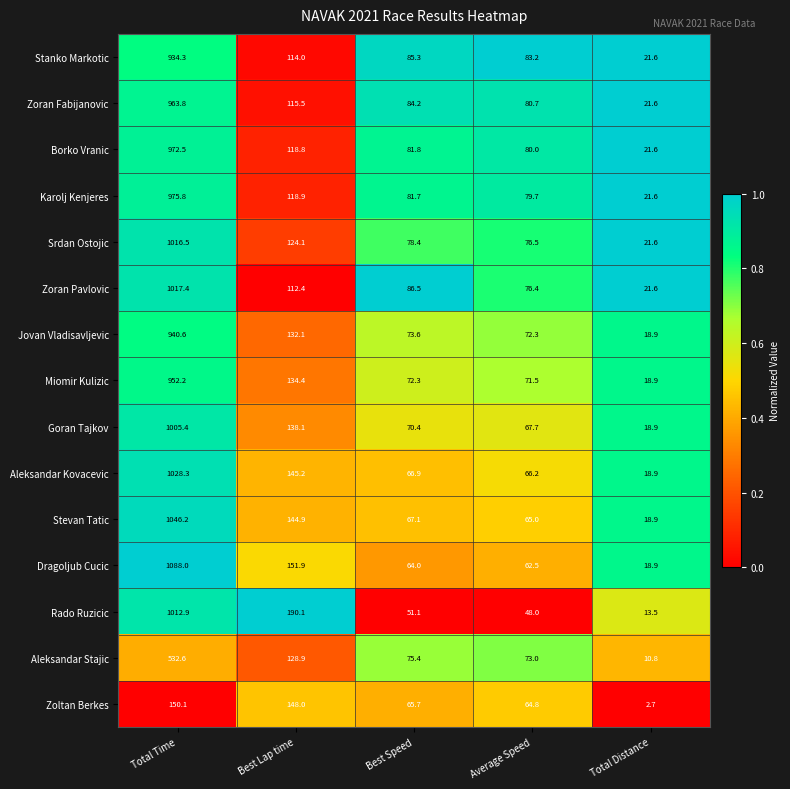

At which category is the sum across all series the highest?

Total Time